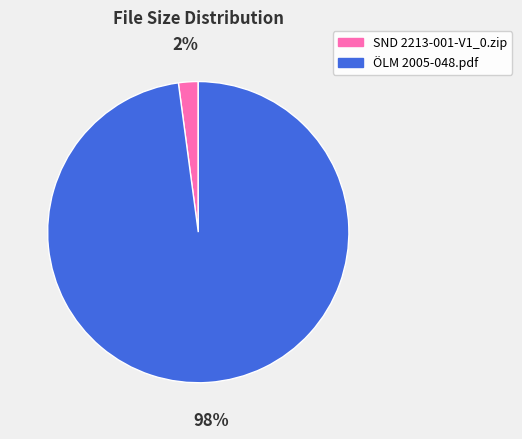

Is the sum of ÖLM 2005-048.pdf and SND 2213-001-V1_0.zip greater than half?

Yes